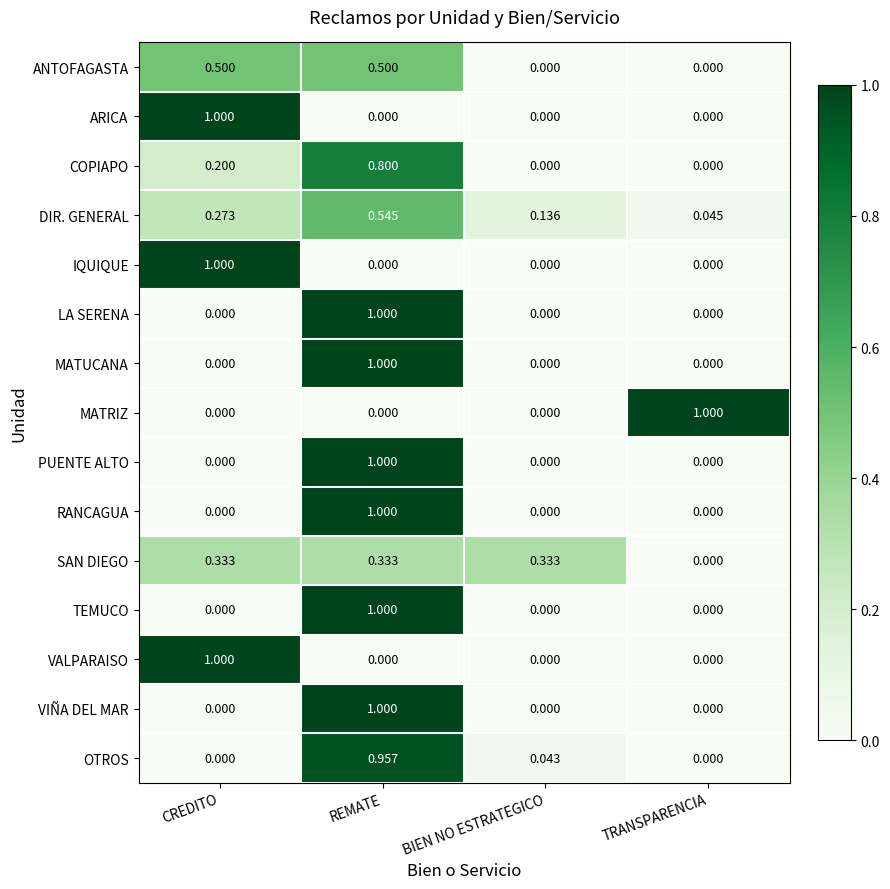

At which label does LA SERENA reach its peak?

REMATE